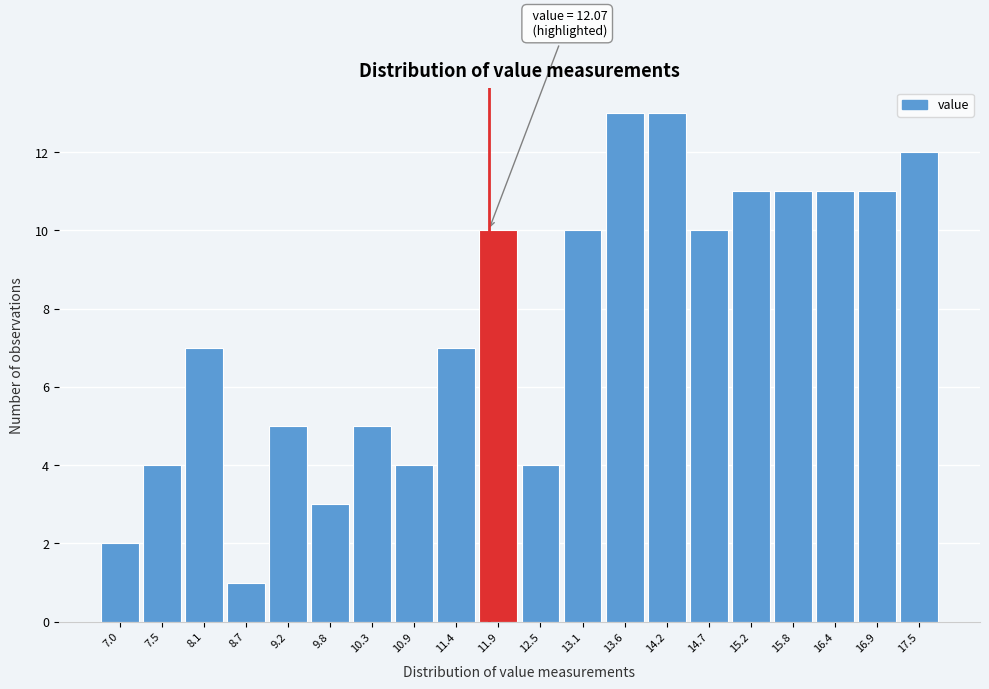

Reading left to right, extract all data points from this chart.

2	4	7	1	5	3	5	4	7	10	4	10	13	13	10	11	11	11	11	12